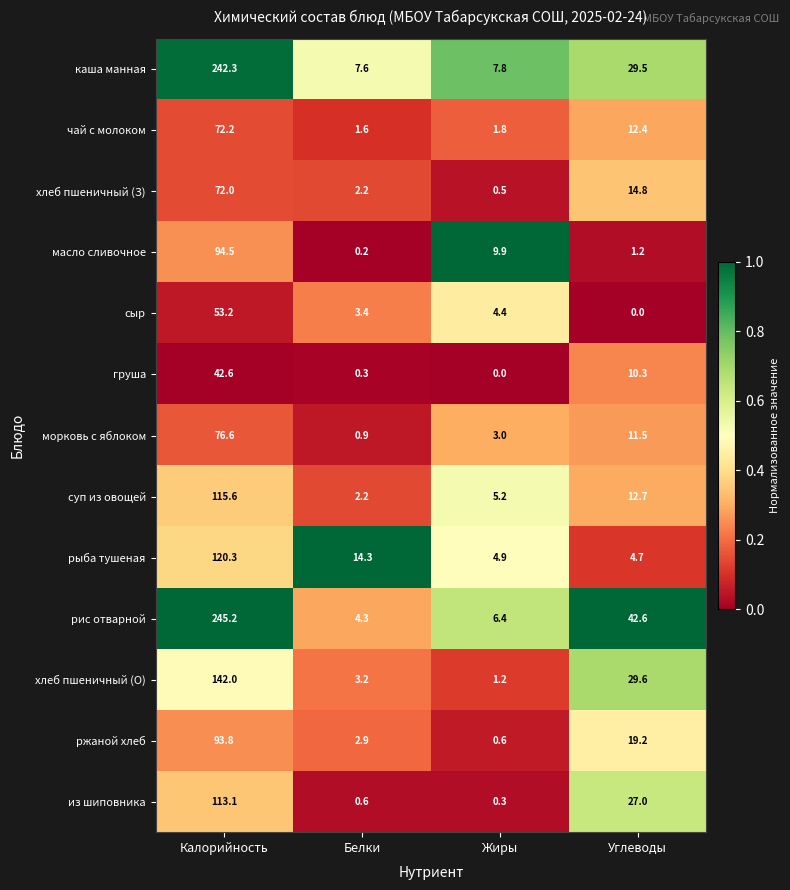

At how many categories does at least one series exceed 0?

4